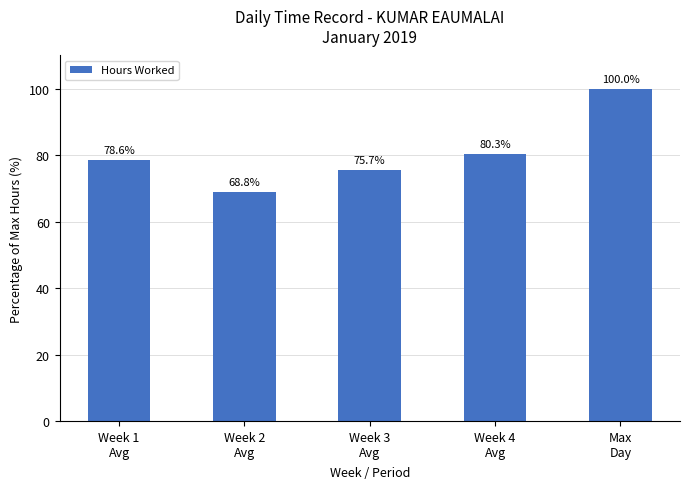

Rank the categories by value from highest to lowest.

Max
Day, Week 4
Avg, Week 1
Avg, Week 3
Avg, Week 2
Avg